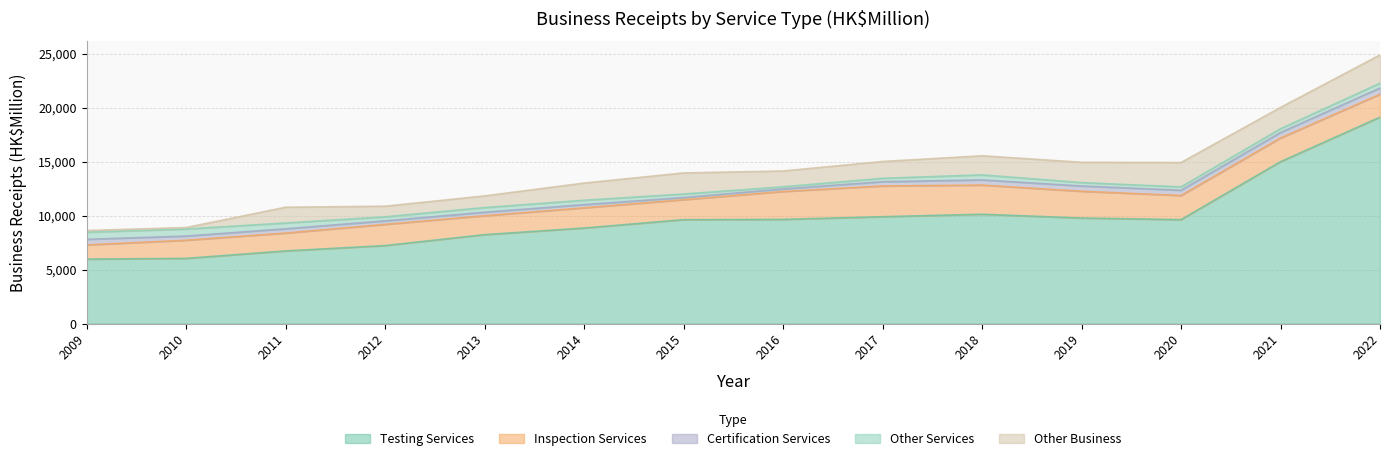

Is the value of Testing Services at 2013 greater than the value of Other Business at 2018?

Yes